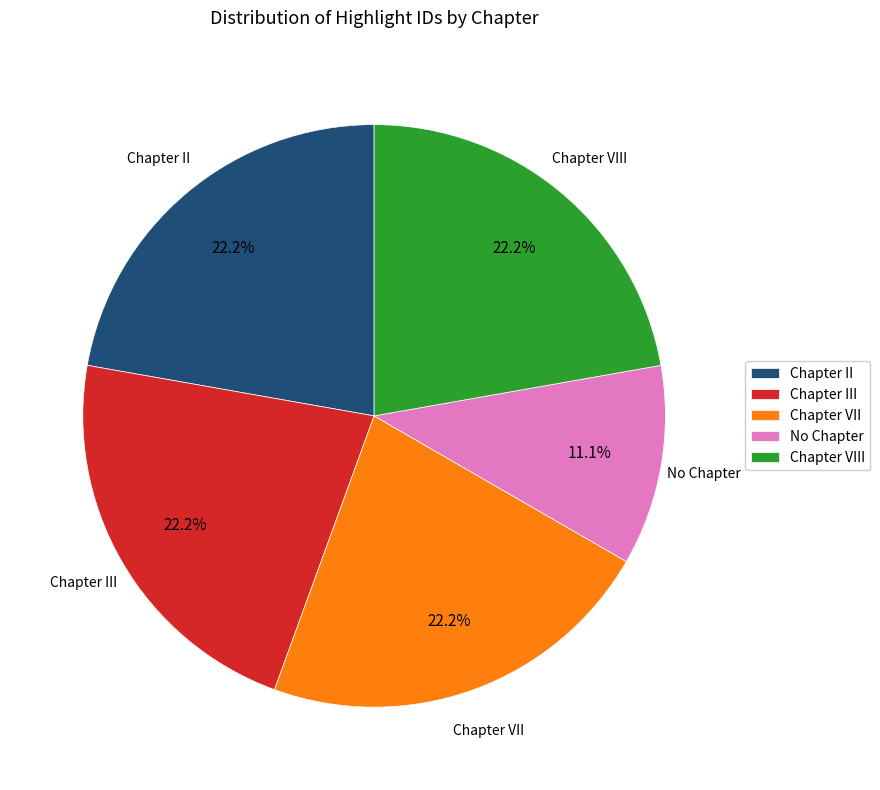

Approximately how many times larger is the value at Chapter VIII compared to Chapter II?

1.0